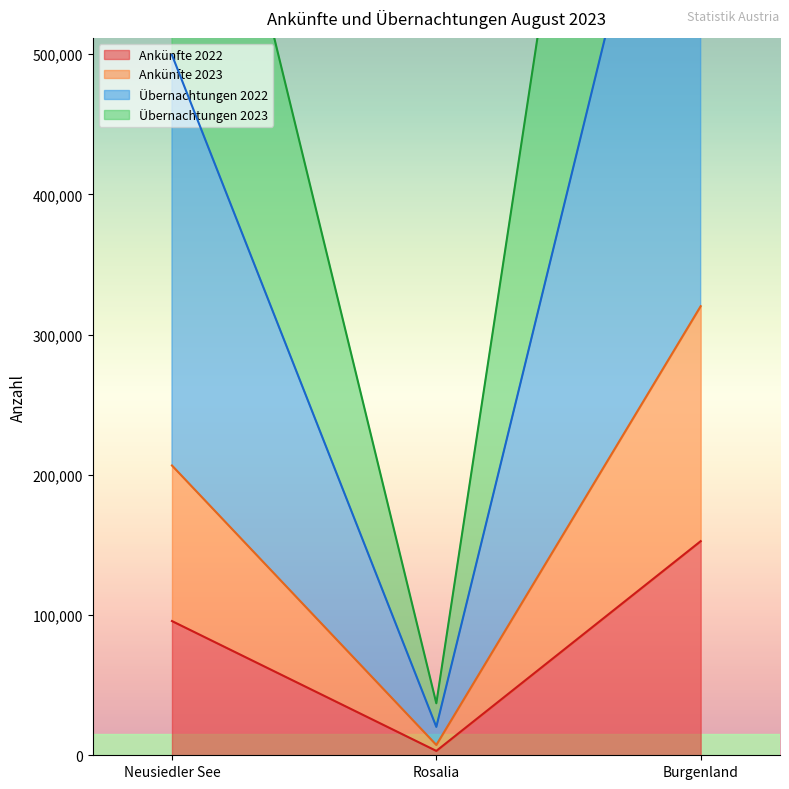

How many values in the Übernachtungen 2022 series exceed 499509?

1